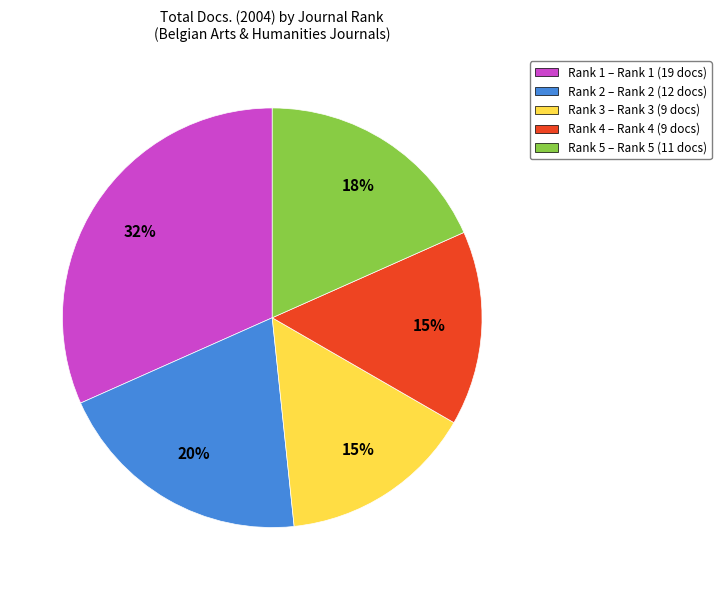

To the nearest percent, what portion does Rank 2 represent?

20%